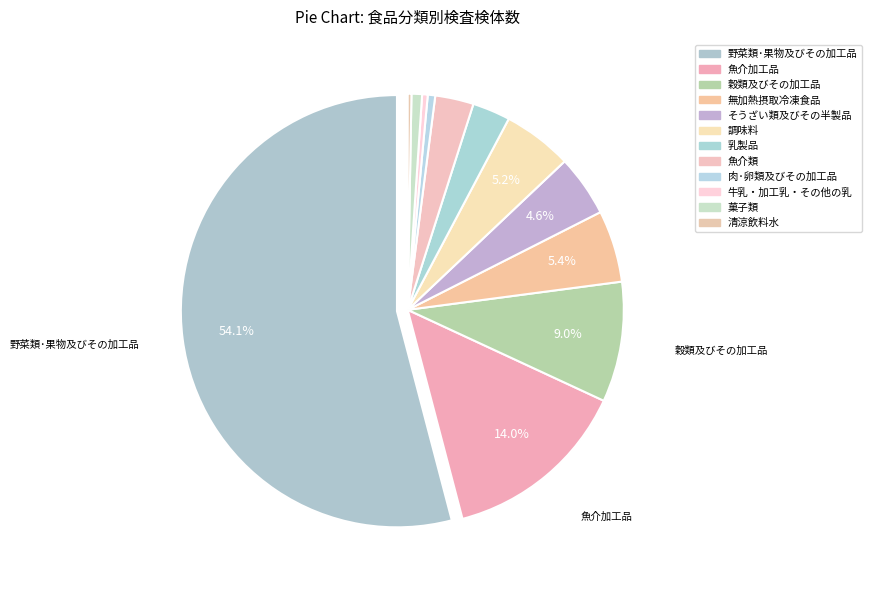

How many slices are in this pie chart?

12